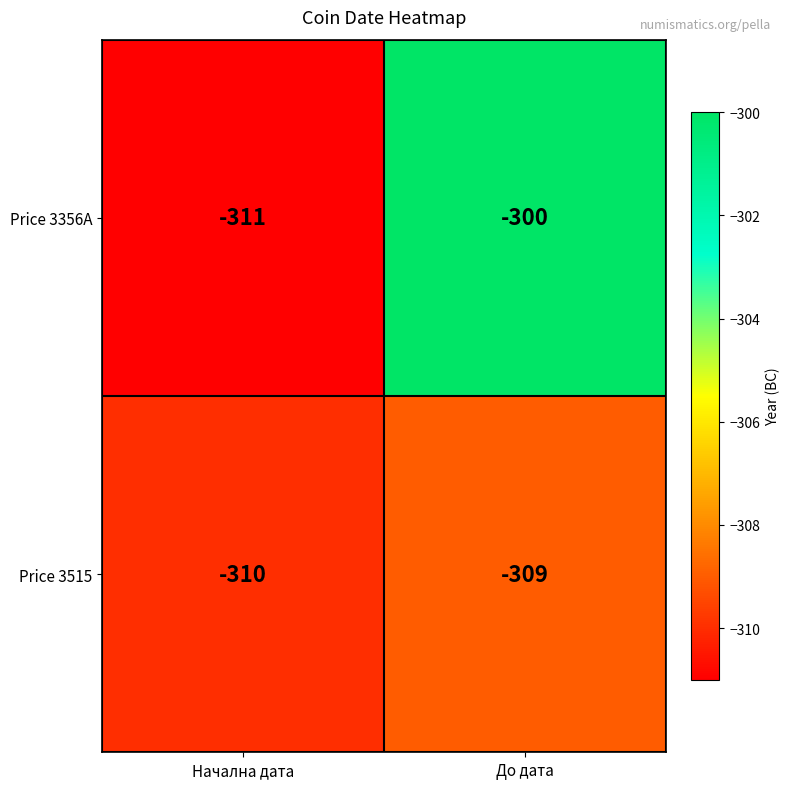

Which series has the largest range (max minus min)?

Price 3356A